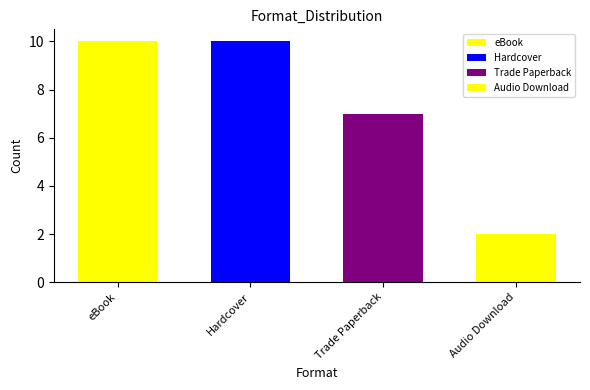

Reading right to left, list all the values displayed in this chart.

Audio Download=2	Trade Paperback=7	Hardcover=10	eBook=10